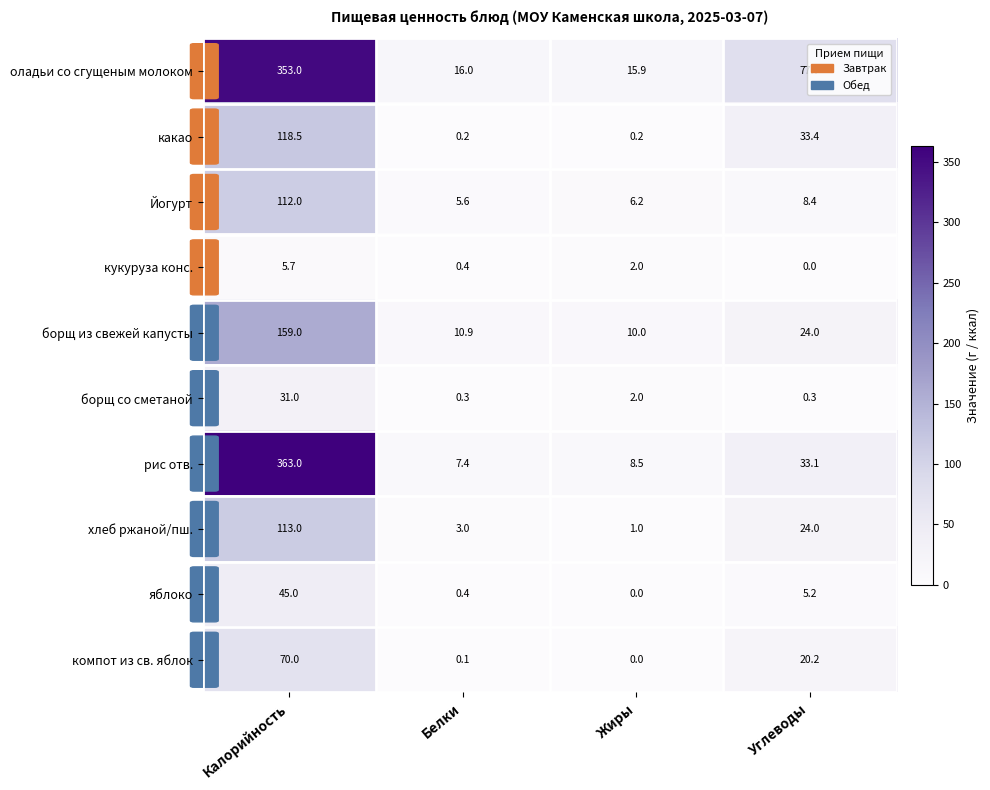

What is the sum of the борщ со сметаной values at Углеводы and Калорийность?

31.3